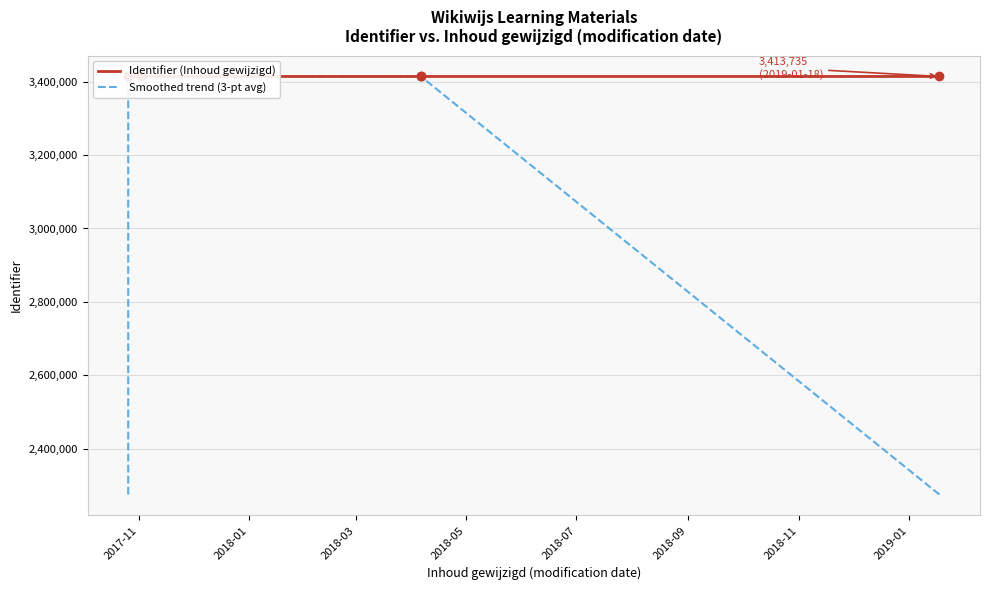

How many lines are shown in the chart?

2